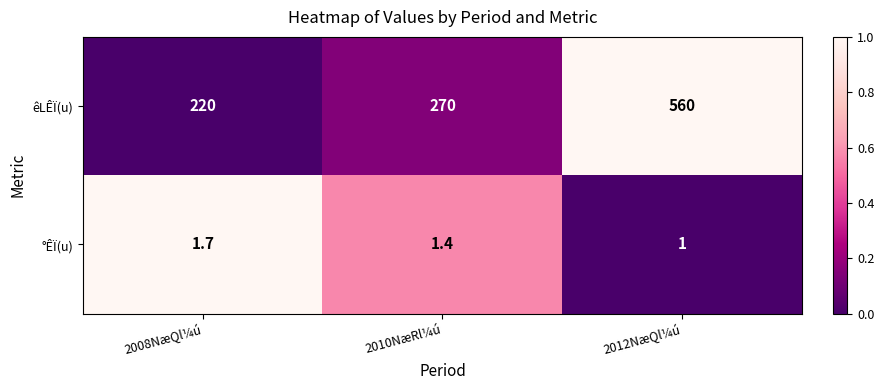

How many categories are shown in the chart?

3